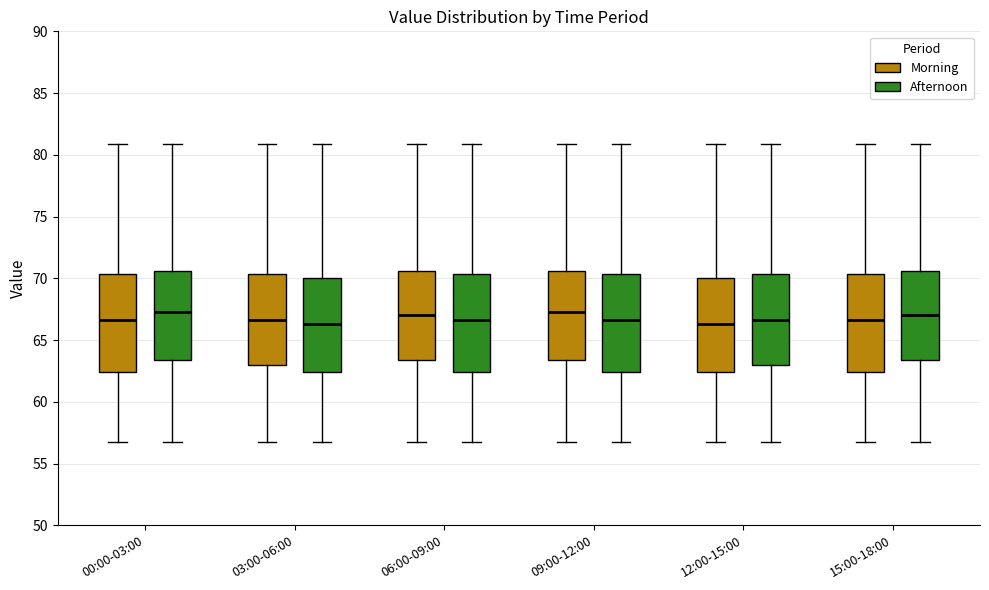

Reading left to right, read every box against the y-axis: the position of its median line, the range the box covers, and the ends of its whiskers. The values are not printed on the chart, so give them approximately, as read against the axis.

00:00-03:00 (Morning): median 66.5, box 62.5 to 70.5, whiskers 56.5 to 81.0
00:00-03:00 (Afternoon): median 67.5, box 63.5 to 70.5, whiskers 56.5 to 81.0
03:00-06:00 (Morning): median 66.5, box 63.0 to 70.5, whiskers 56.5 to 81.0
03:00-06:00 (Afternoon): median 66.5, box 62.5 to 70.0, whiskers 56.5 to 81.0
06:00-09:00 (Morning): median 67.0, box 63.5 to 70.5, whiskers 56.5 to 81.0
06:00-09:00 (Afternoon): median 66.5, box 62.5 to 70.5, whiskers 56.5 to 81.0
09:00-12:00 (Morning): median 67.5, box 63.5 to 70.5, whiskers 56.5 to 81.0
09:00-12:00 (Afternoon): median 66.5, box 62.5 to 70.5, whiskers 56.5 to 81.0
12:00-15:00 (Morning): median 66.5, box 62.5 to 70.0, whiskers 56.5 to 81.0
12:00-15:00 (Afternoon): median 66.5, box 63.0 to 70.5, whiskers 56.5 to 81.0
15:00-18:00 (Morning): median 66.5, box 62.5 to 70.5, whiskers 56.5 to 81.0
15:00-18:00 (Afternoon): median 67.0, box 63.5 to 70.5, whiskers 56.5 to 81.0